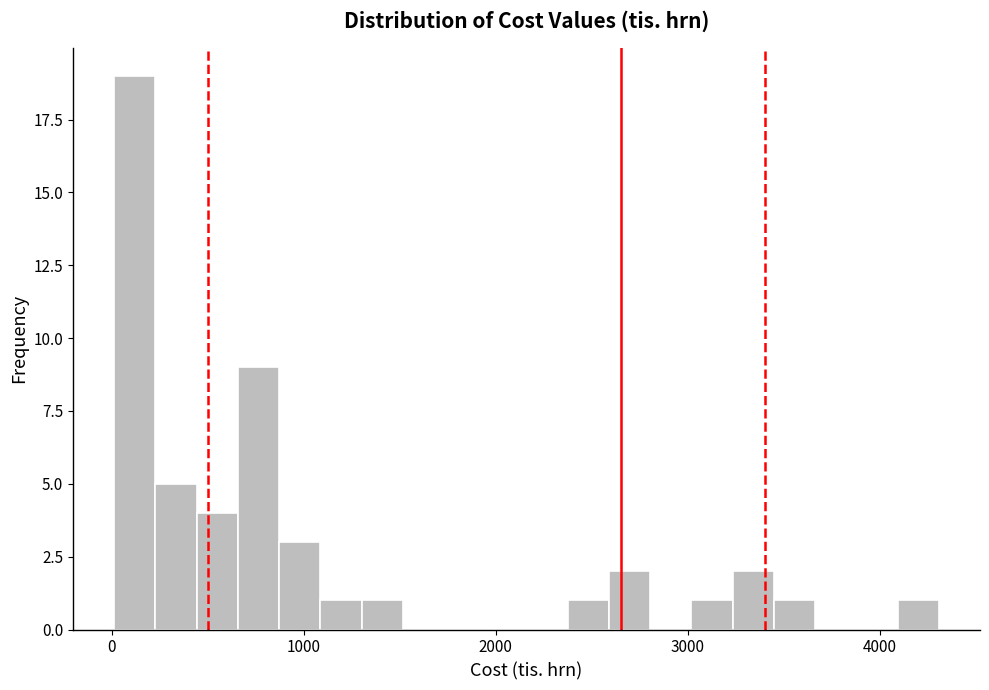

Read against the x-axis, roughly where is the centre of the tallest bar?

100